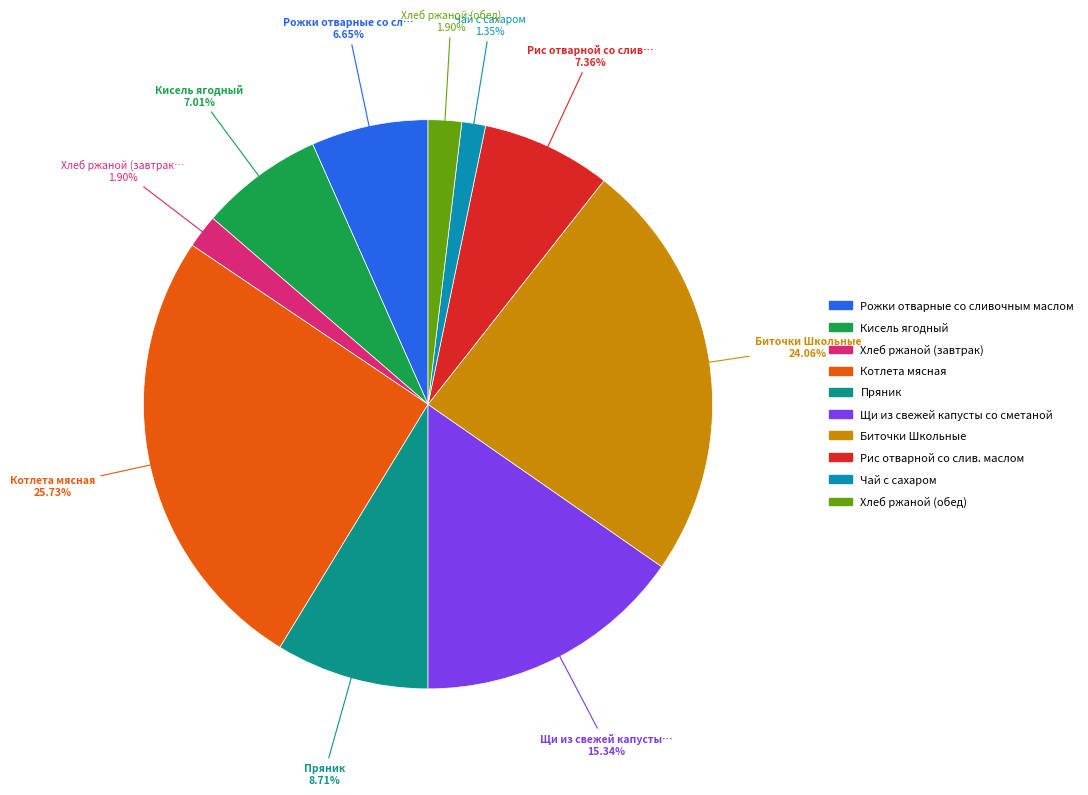

What is the smallest slice in the pie chart?

Чай с сахаром